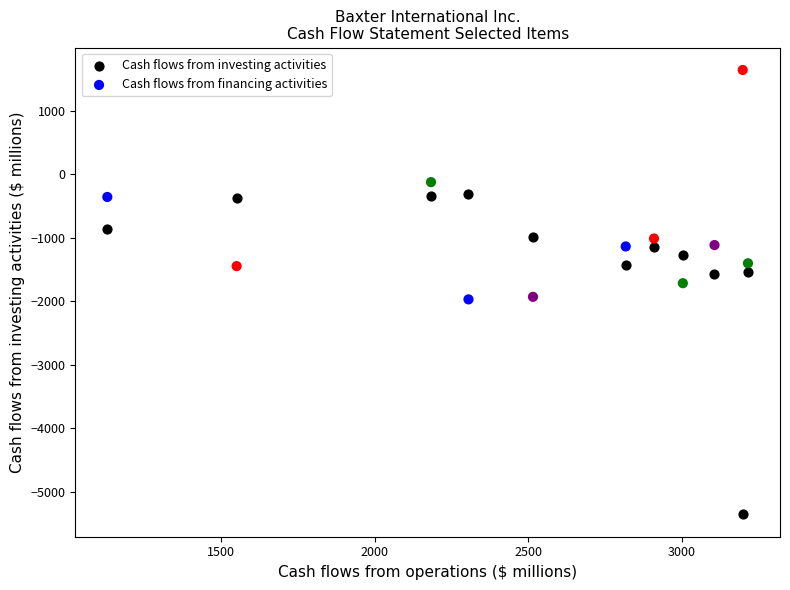

What are all the series names shown in the legend?

Cash flows from investing activities, Cash flows from financing activities